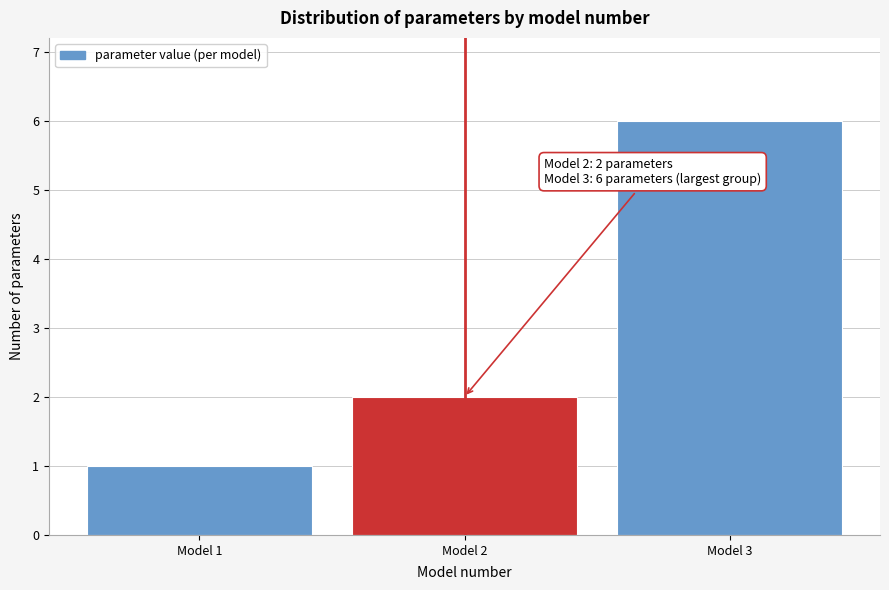

Reading right to left, transcribe all the data shown in this chart.

Model 3=6	Model 2=2	Model 1=1